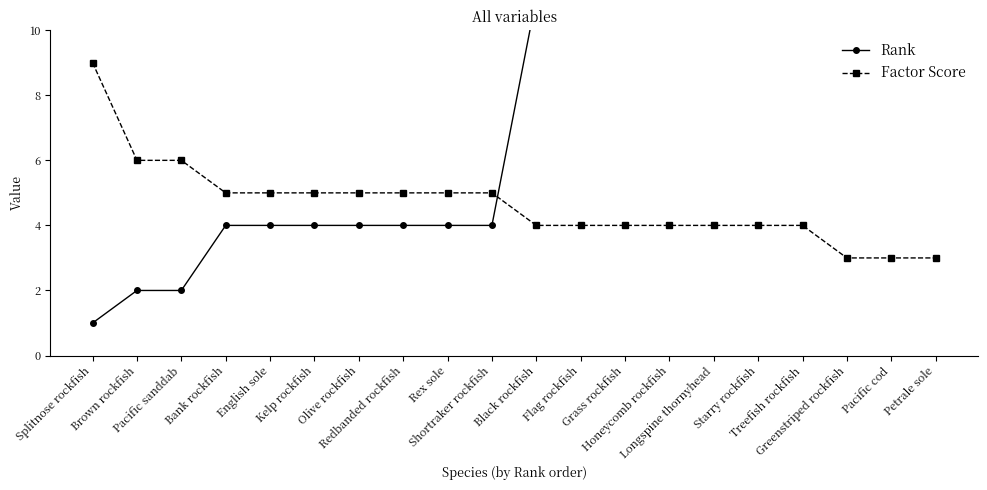

What is the minimum value for Factor Score?

3